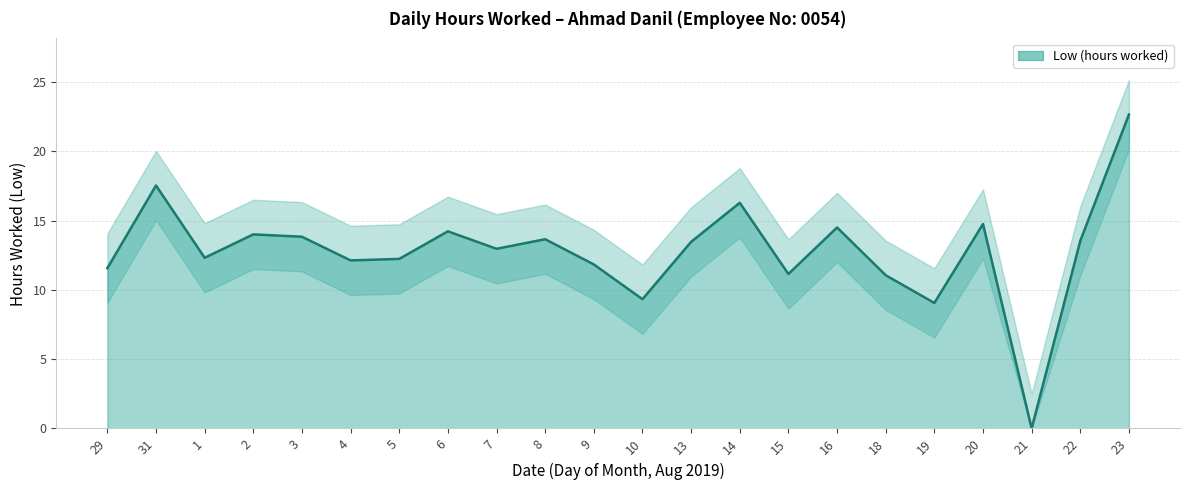

True or false: the data has more than 1 interior local peaks.

True